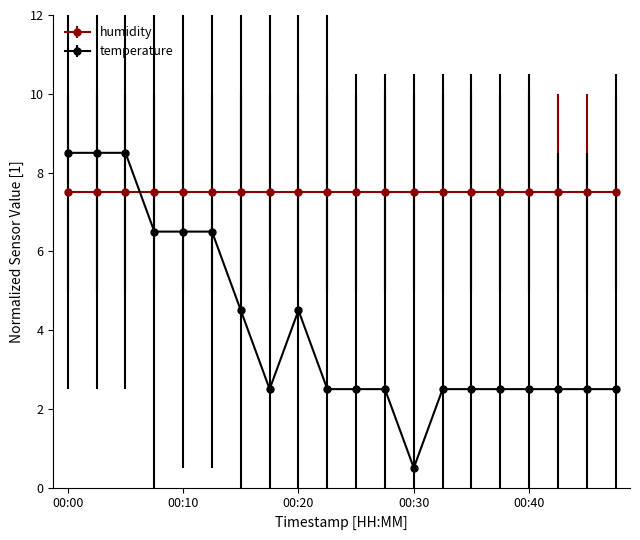

What is the minimum value for temperature?

0.5